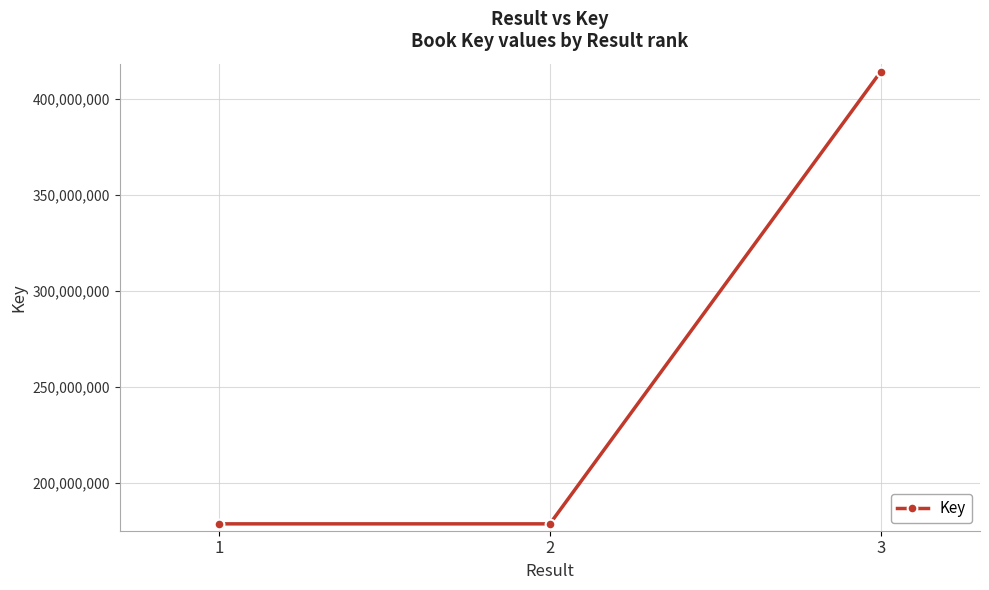

The value at 3 is 551295855. True or false?

False